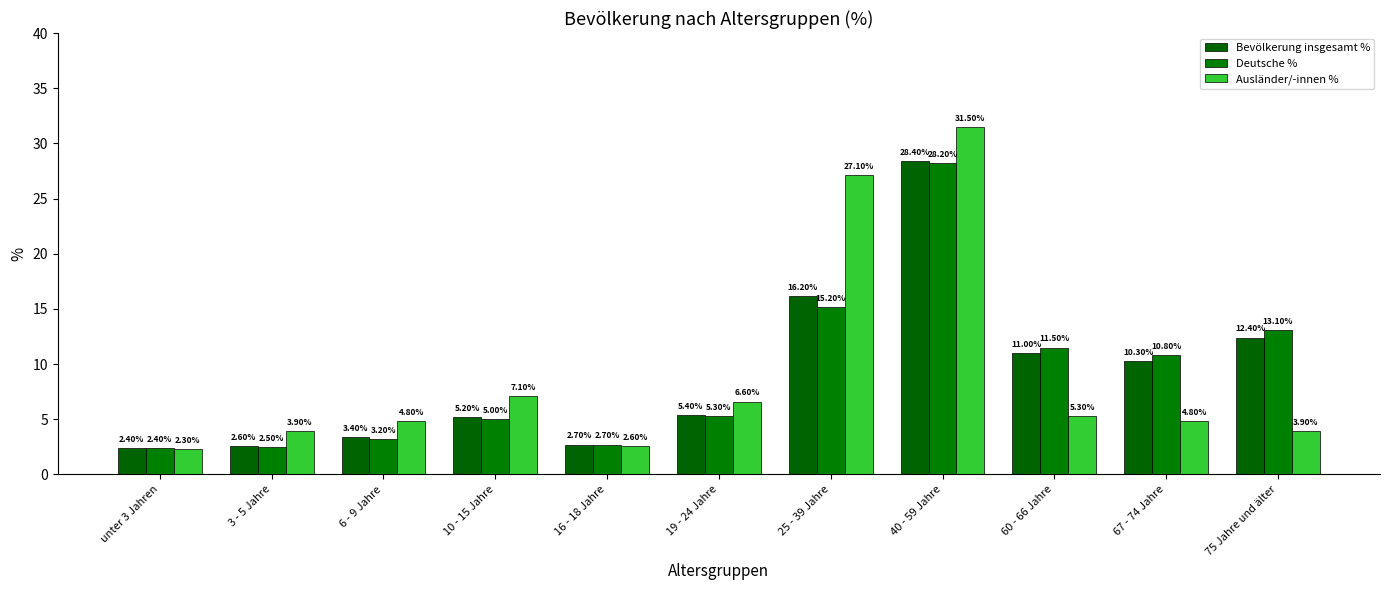

What are all the series names shown in the legend?

Bevölkerung insgesamt %, Deutsche %, Ausländer/-innen %